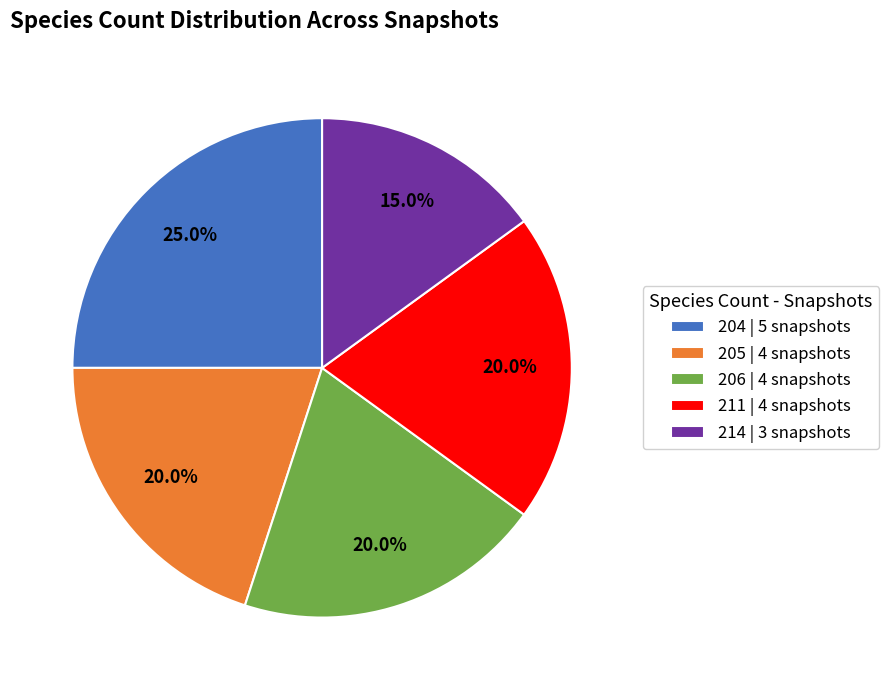

Which has a higher value, 205 | 4 snapshots or 204 | 5 snapshots?

204 | 5 snapshots